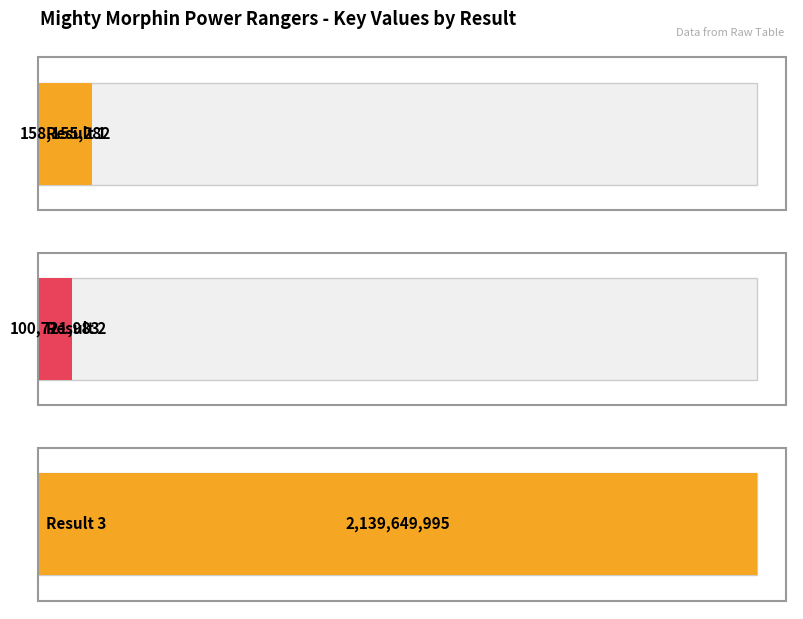

Rank the categories by value from lowest to highest.

2, 1, 3